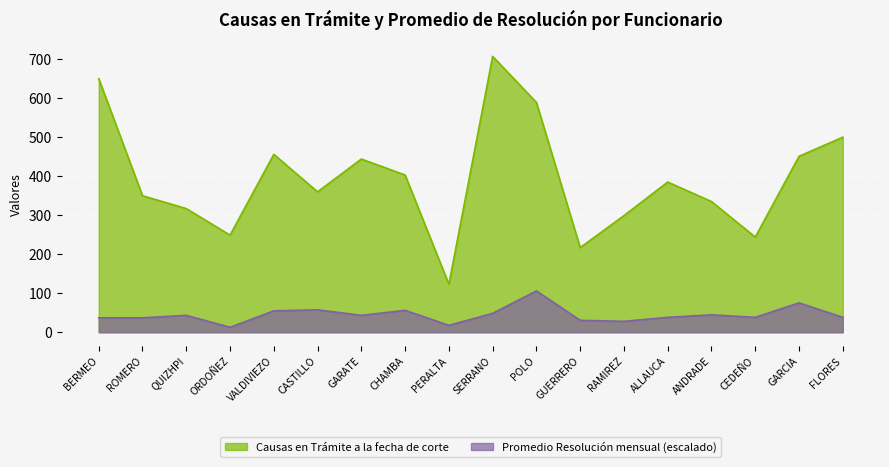

Which has a higher value, GARCIA or GUERRERO?

GARCIA